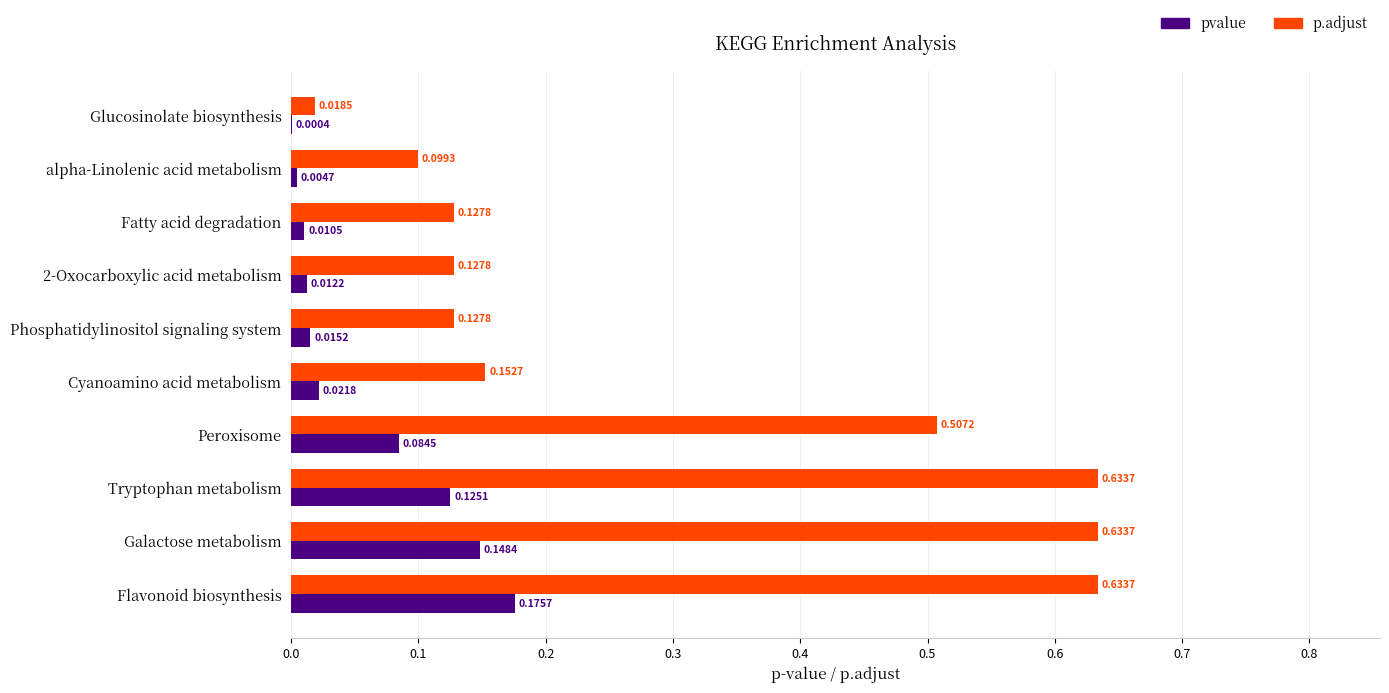

Which category has the highest value in the pvalue series?

Flavonoid biosynthesis